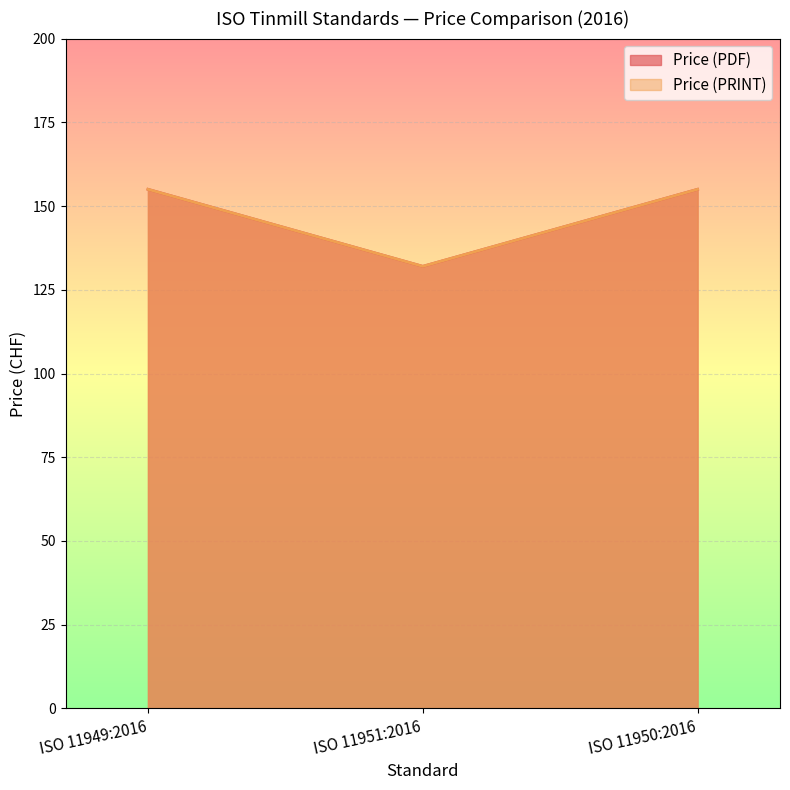

Reading right to left, transcribe all the data shown in this chart.

Price (PDF): 155	132	155
Price (PRINT): 155	132	155